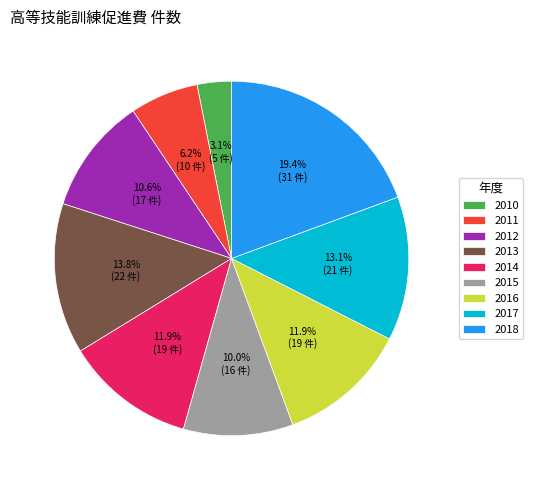

Is 2010 the majority of the pie?

No